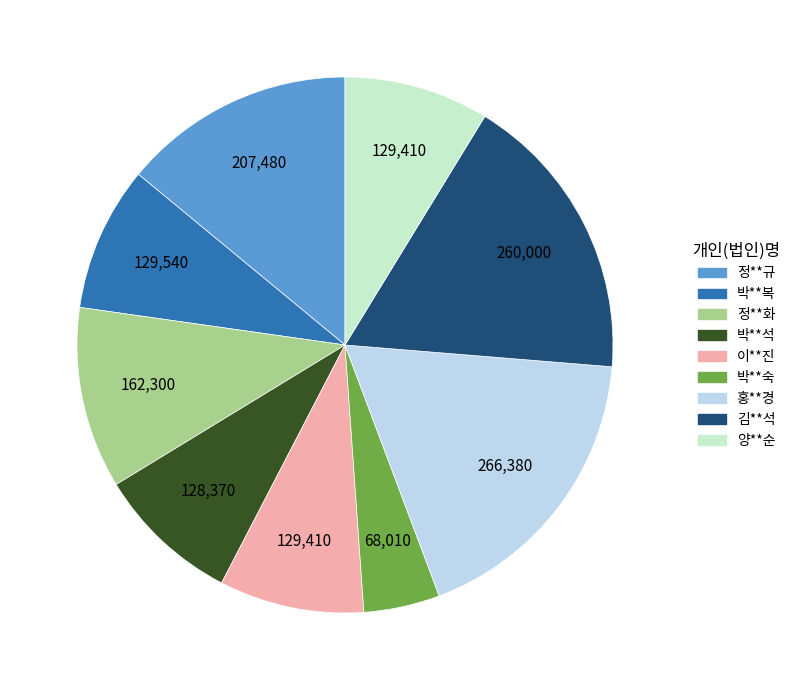

Does any single category account for the majority?

No